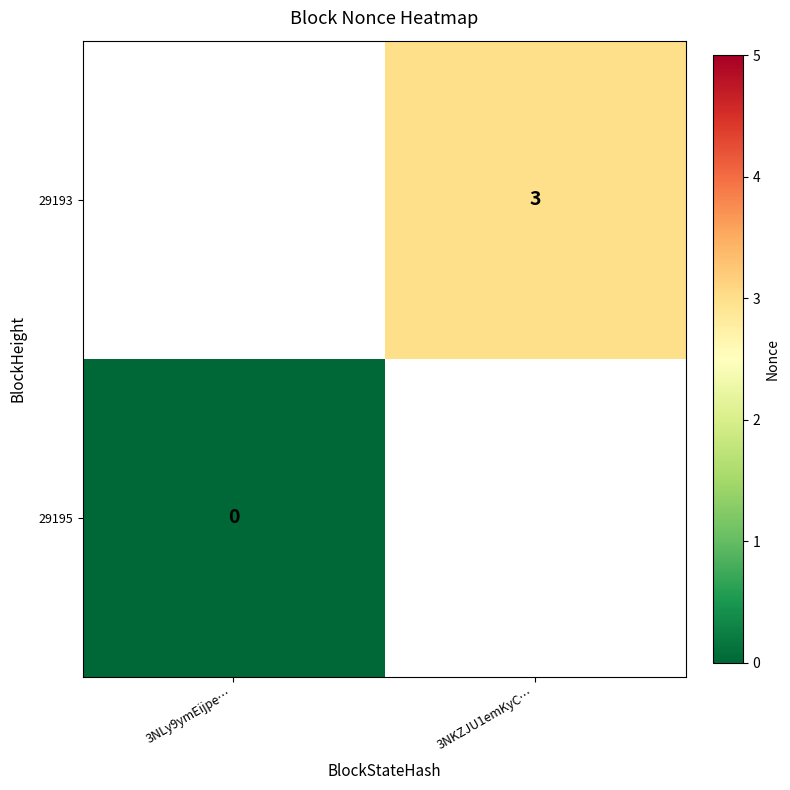

Which label corresponds to the largest value in the chart?

3NKZJU1emKyC…